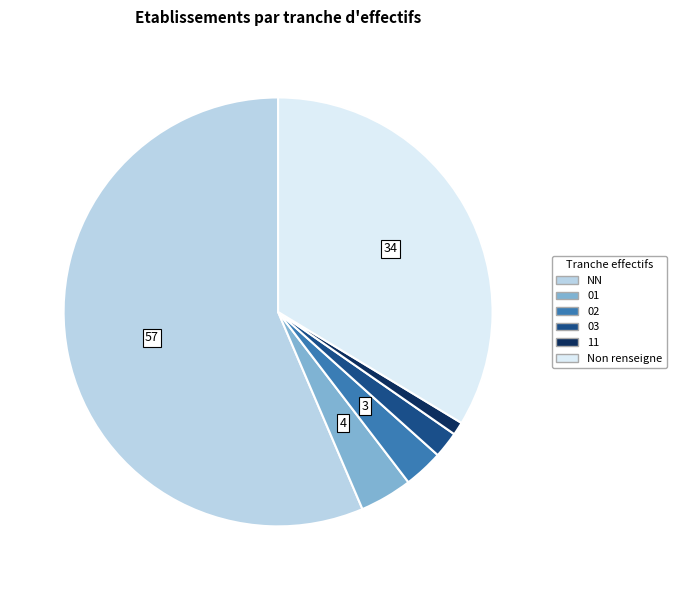

What is the largest slice in the pie chart?

NN